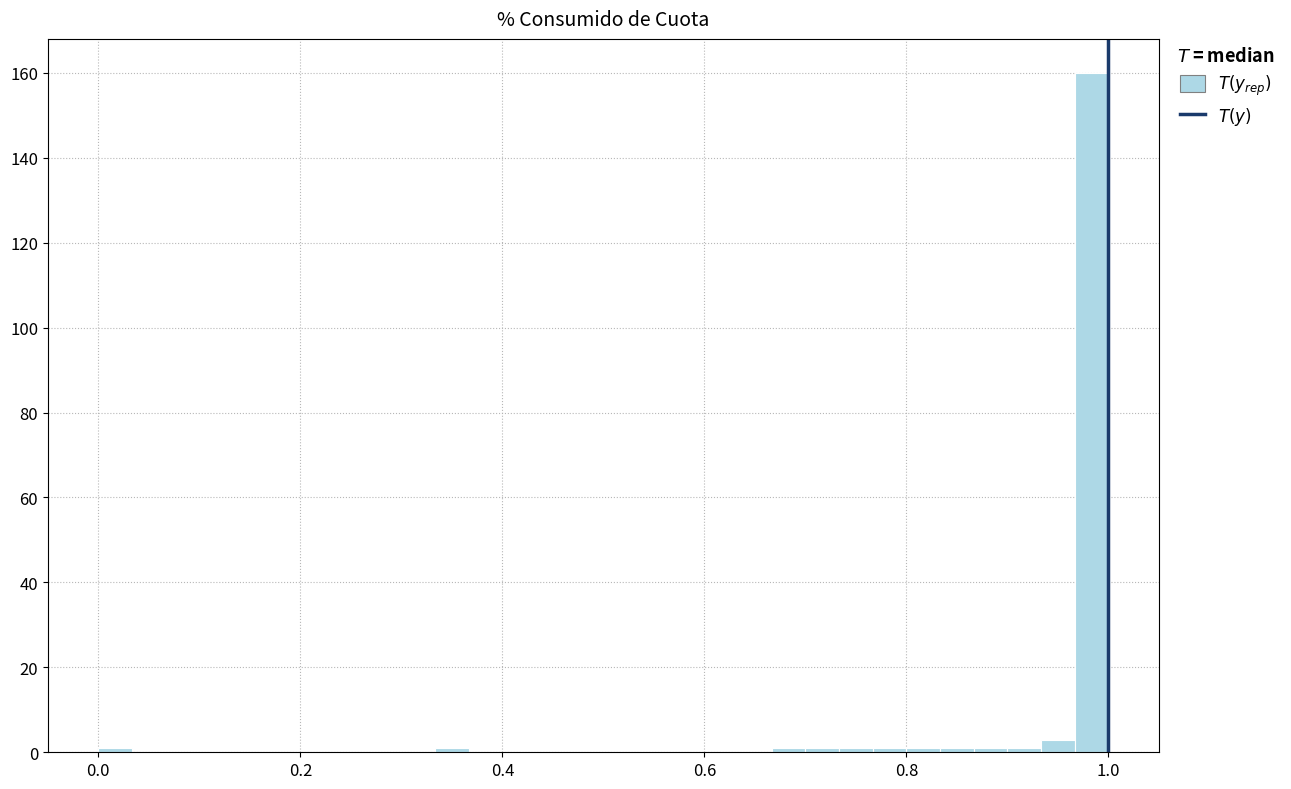

Around what value on the x-axis is the tallest bar? Give the approximate position of its centre, as read against the axis.

0.98